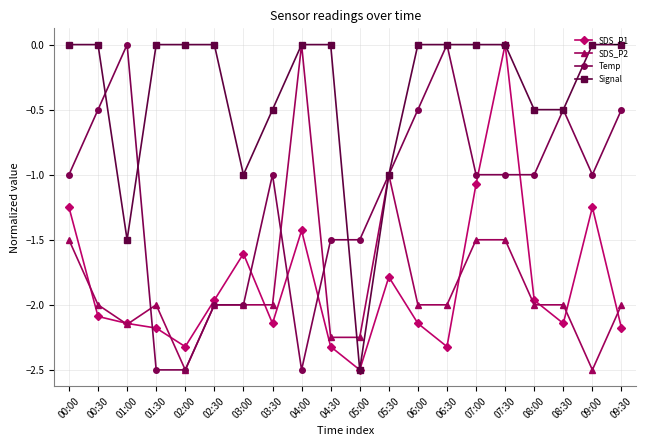

True or false: Temp has more than 2 points higher than both neighbors.

True